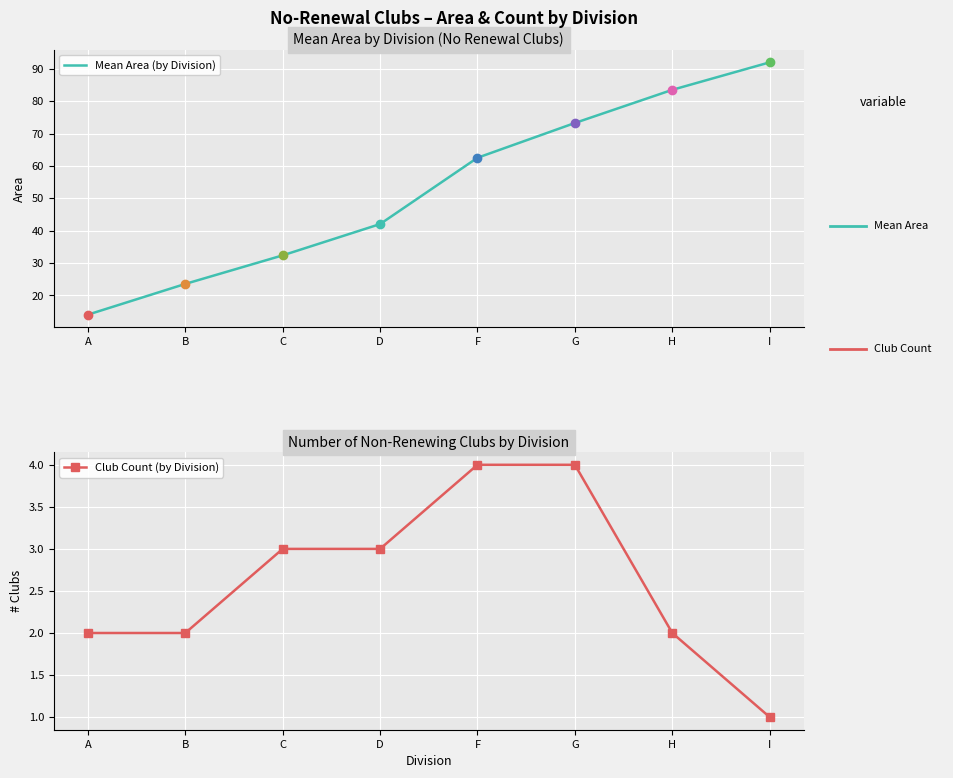

True or false: Club Count (by Division) and Mean Area (by Division) cross at least once.

False